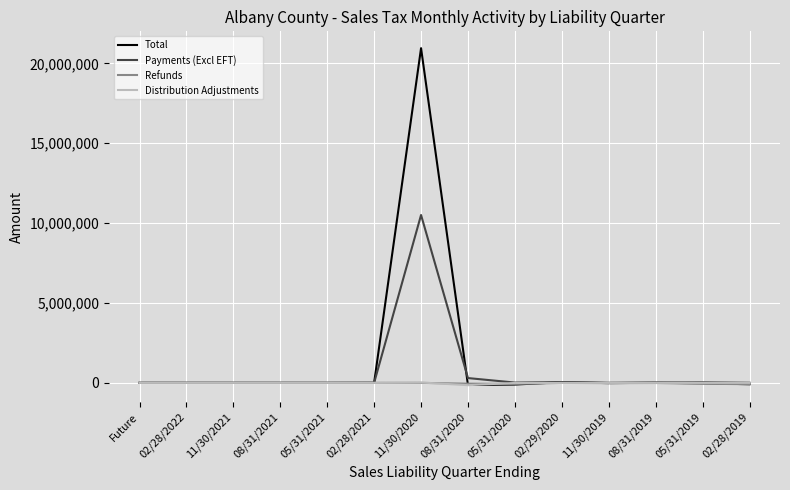

Which category has the highest value in the Payments (Excl EFT) series?

11/30/2020